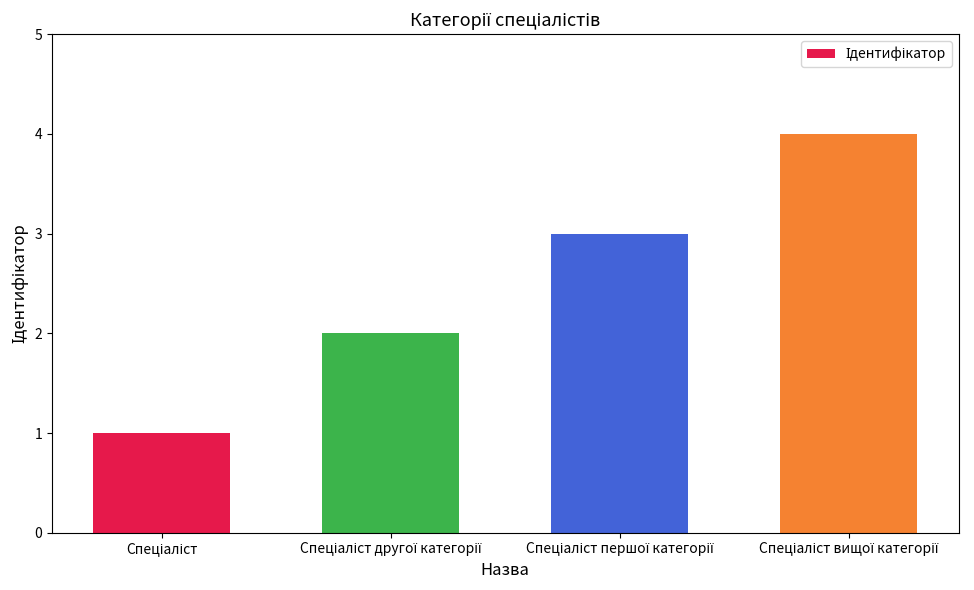

What is the greatest value displayed?

4